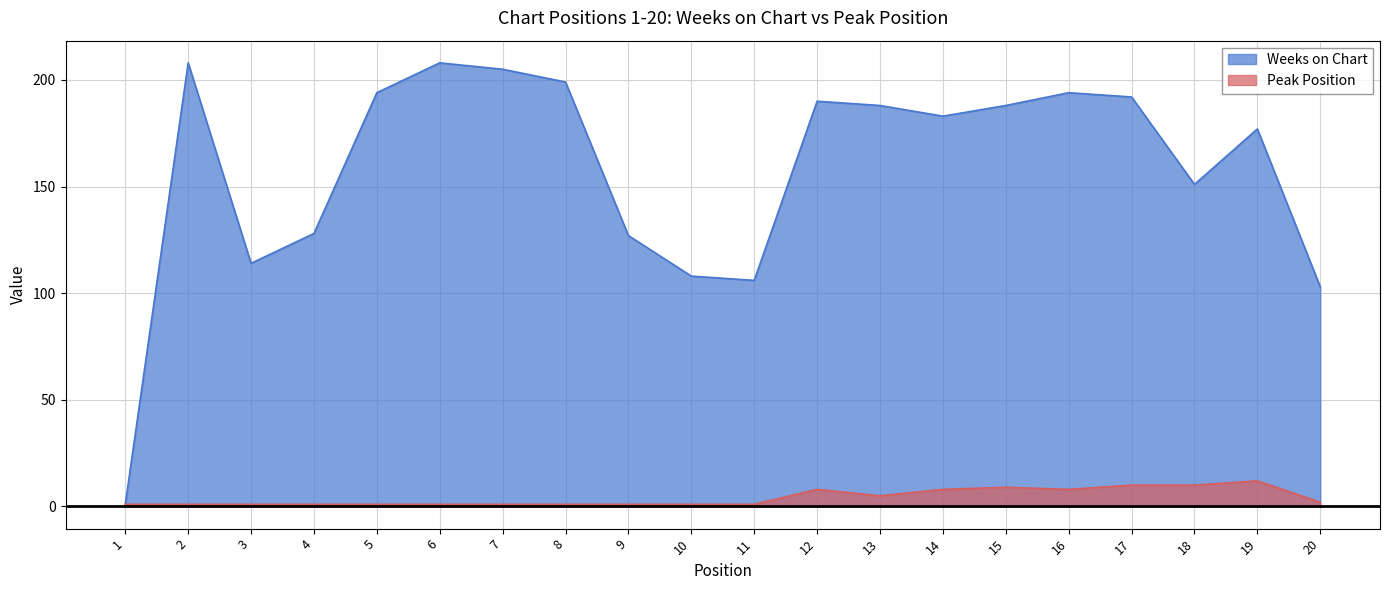

Reading right to left, list all the values displayed in this chart.

Weeks on Chart: 103	177	151	192	194	188	183	188	190	106	108	127	199	205	208	194	128	114	208	1
Peak Position: 2	12	10	10	8	9	8	5	8	1	1	1	1	1	1	1	1	1	1	1